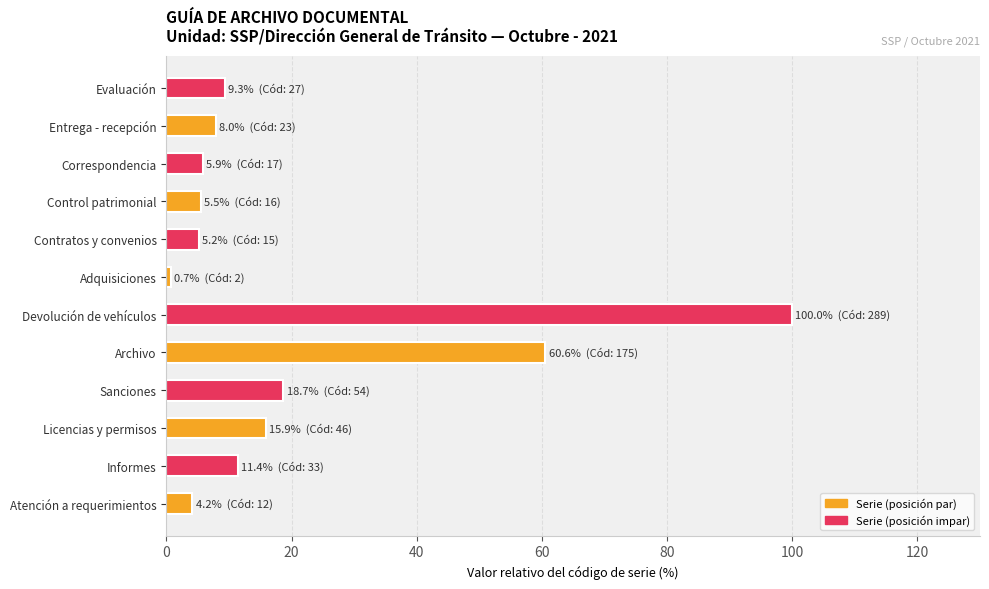

What is the difference between the maximum and second lowest values?

95.8